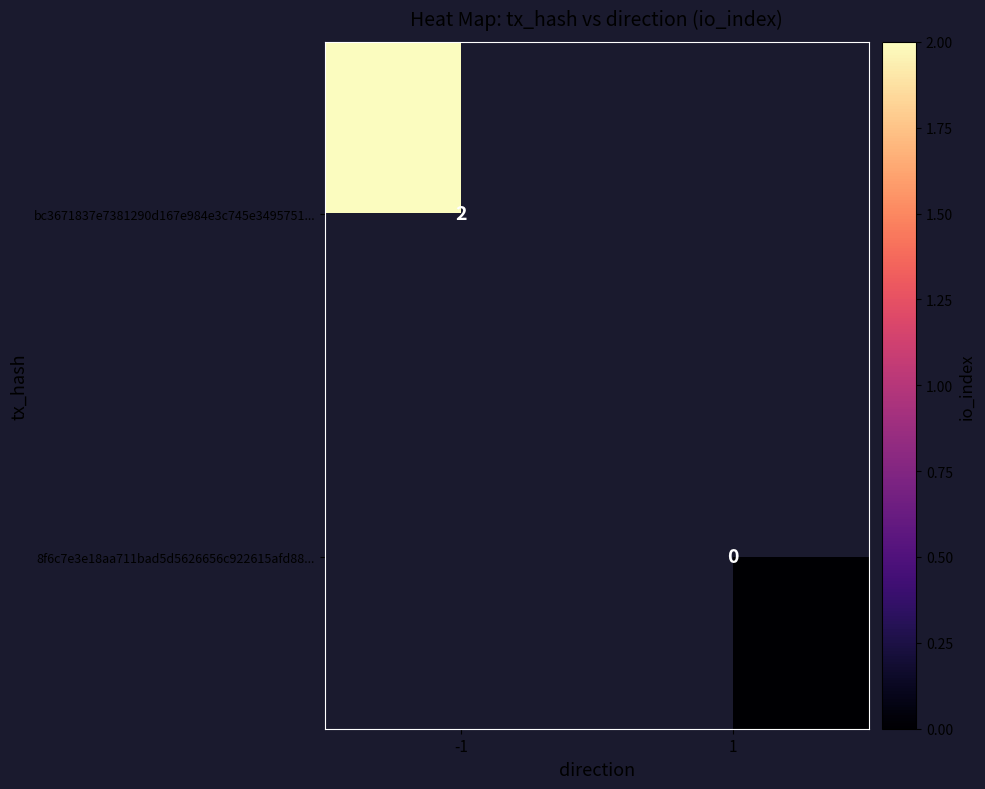

Is the value of bc3671837e7381290d167e984e3c745e3495751... at -1 greater than the value of 8f6c7e3e18aa711bad5d5626656c922615afd88... at 1?

Yes